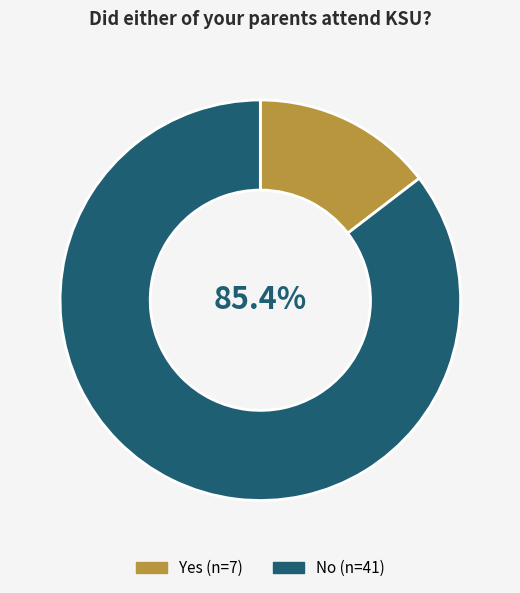

Is there any slice that represents more than half of the pie?

Yes